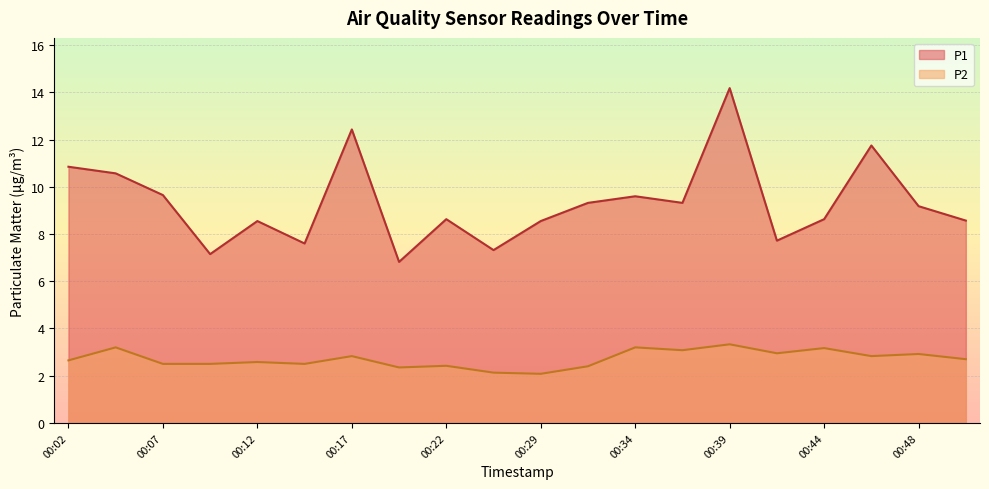

At which label does P2 reach its peak?

00:39